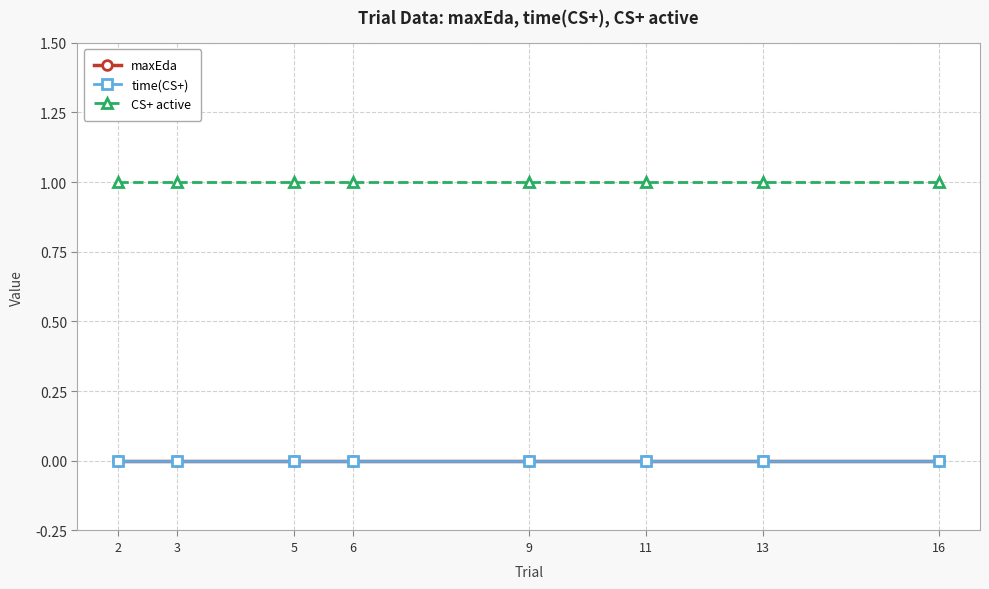

List the labels in order of CS+ active value, smallest first.

2, 3, 5, 6, 9, 11, 13, 16